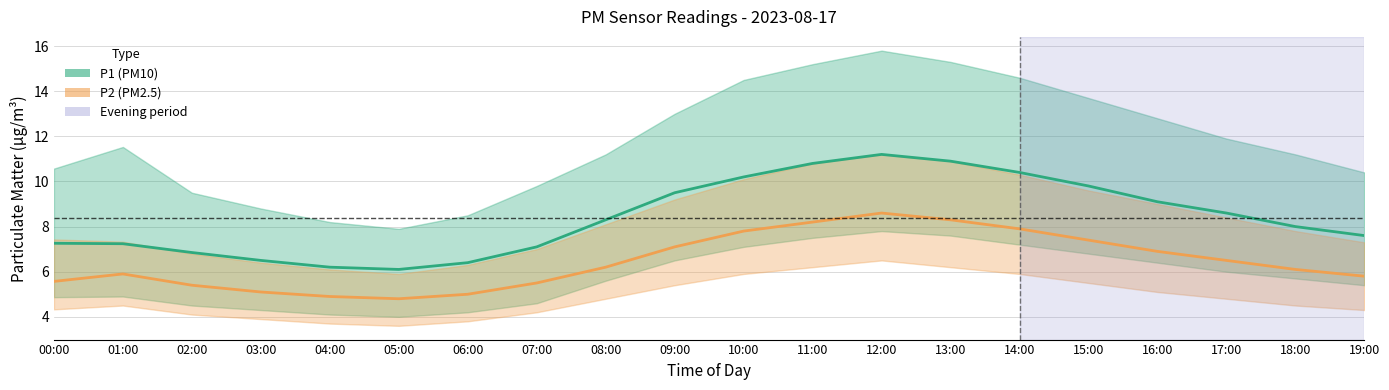

Reading left to right, what are all the values shown in this chart?

P1 (PM10): 00:00=7.3	01:00=7.2	02:00=6.8	03:00=6.5	04:00=6.2	05:00=6.1	06:00=6.4	07:00=7.1	08:00=8.3	09:00=9.5	10:00=10.2	11:00=10.8	12:00=11.2	13:00=10.9	14:00=10.4	15:00=9.8	16:00=9.1	17:00=8.6	18:00=8.0	19:00=7.6
P2 (PM2.5): 00:00=5.6	01:00=5.9	02:00=5.4	03:00=5.1	04:00=4.9	05:00=4.8	06:00=5.0	07:00=5.5	08:00=6.2	09:00=7.1	10:00=7.8	11:00=8.2	12:00=8.6	13:00=8.3	14:00=7.9	15:00=7.4	16:00=6.9	17:00=6.5	18:00=6.1	19:00=5.8